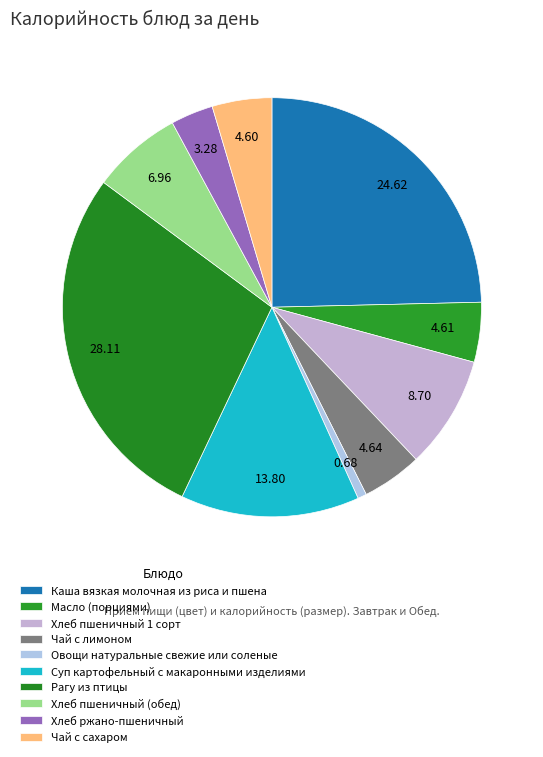

How many slices are in this pie chart?

10